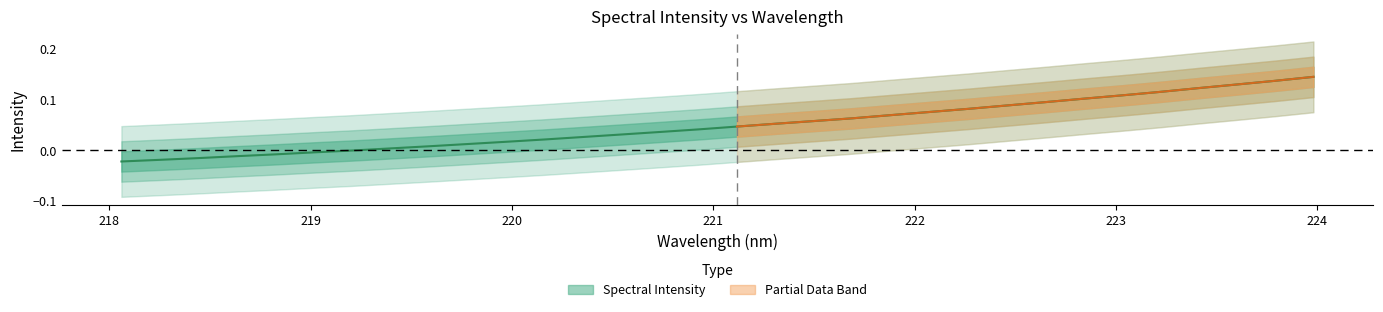

True or false: there are more than 2 points higher than both neighbors.

False